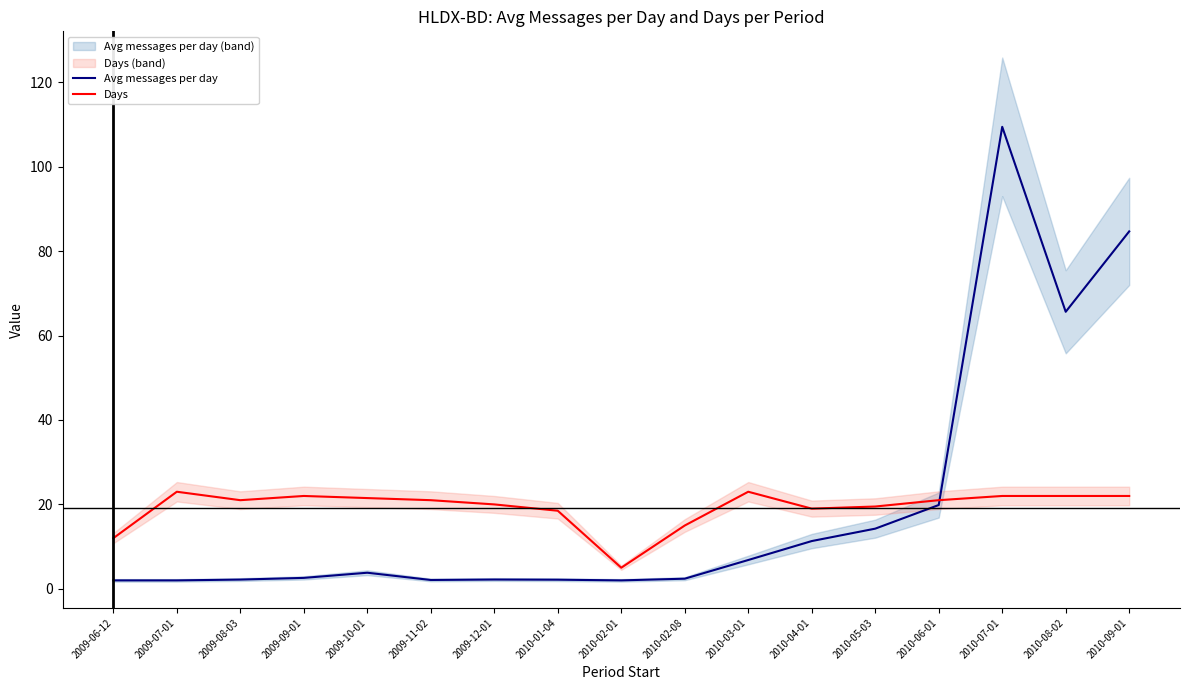

What is the greatest value displayed?

109.5